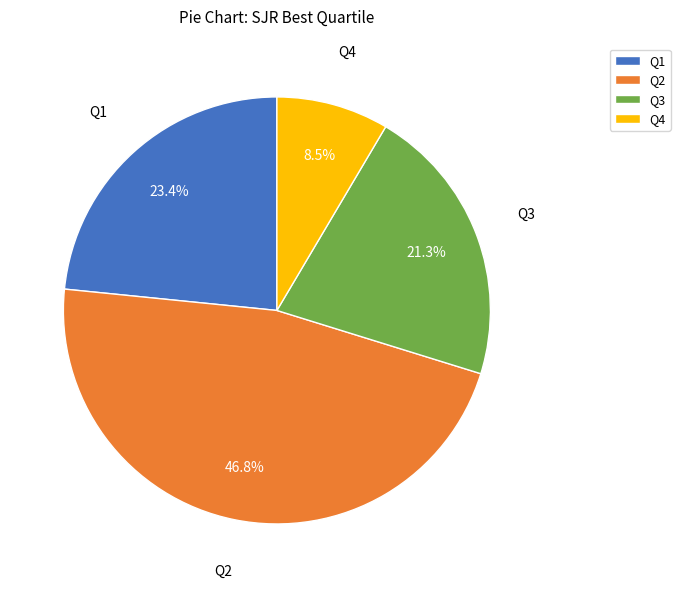

Between Q1 and Q3, which is larger?

Q1